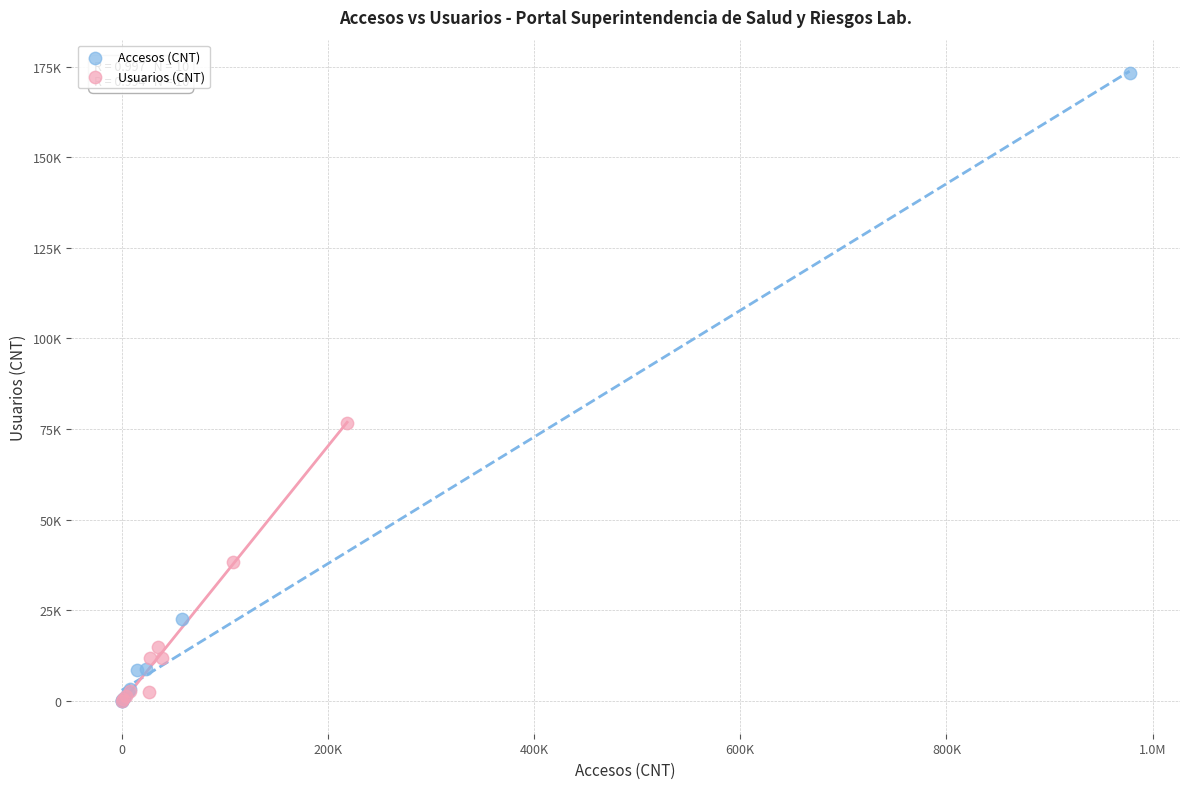

Which series has the largest Y range (max minus min)?

Accesos (CNT)